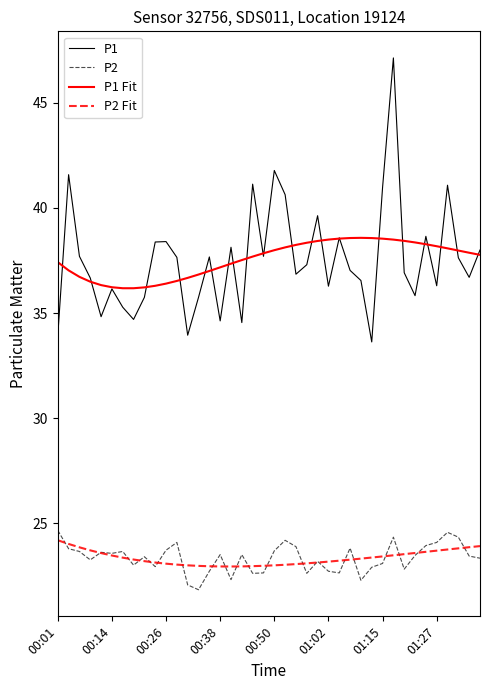

True or false: P1 Fit and P2 cross at least once.

False